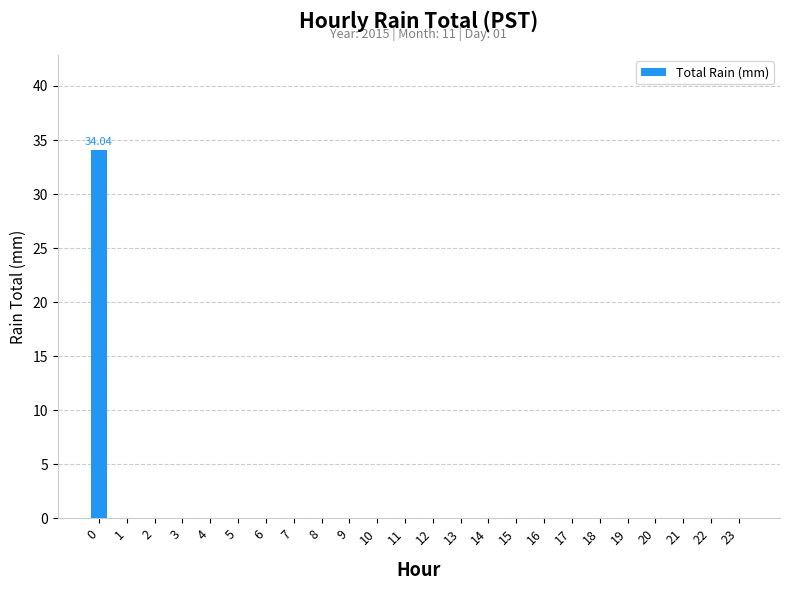

Count the number of categories in the chart.

24